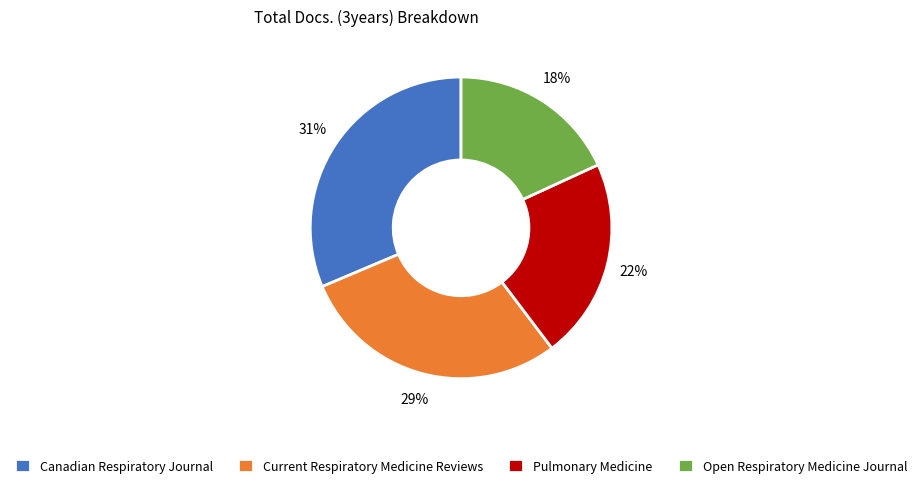

How many slices are in this pie chart?

4